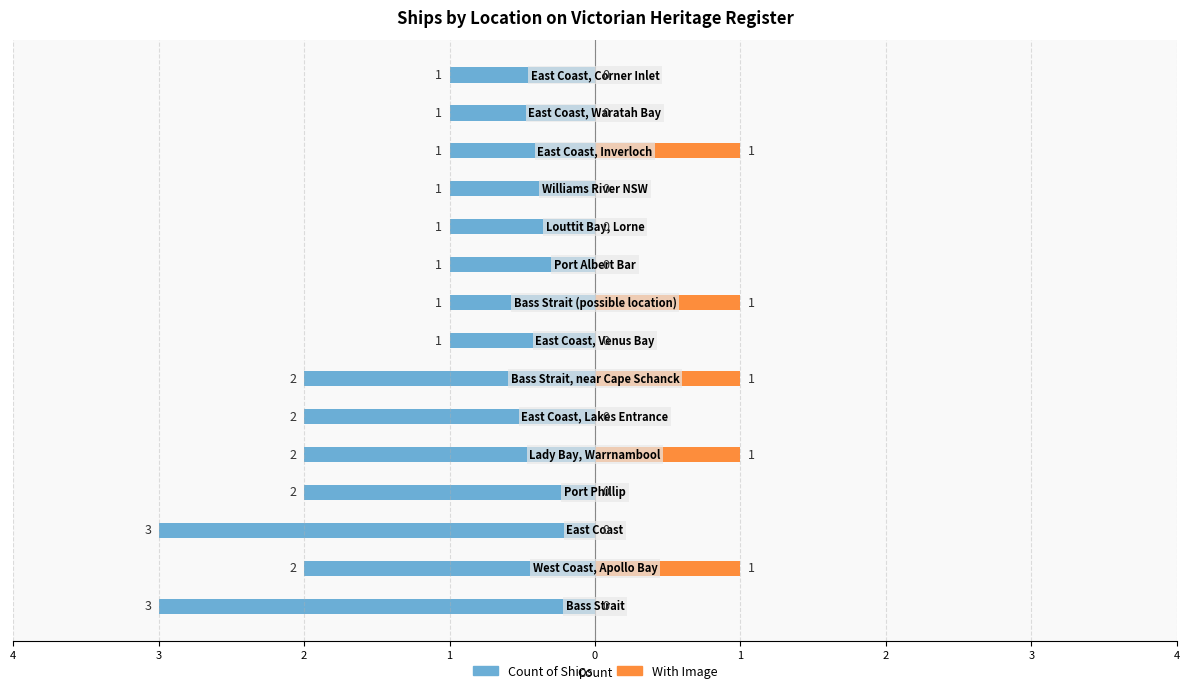

Count the Count of Ships values in the range -2 to -1.

13